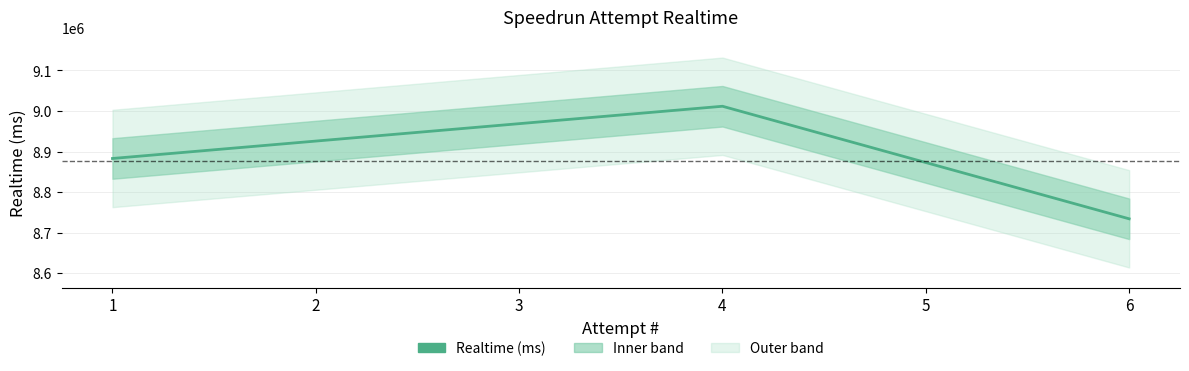

How many points are higher than both their immediate neighbors (excluding endpoints)?

1